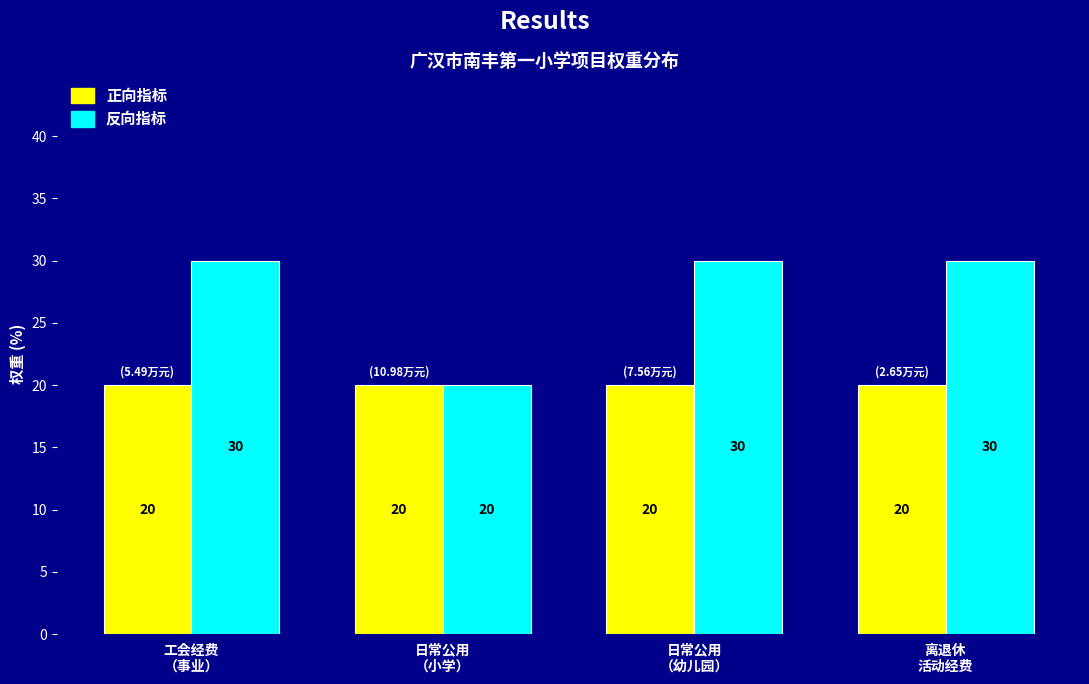

What position from the right is 工会经费
（事业）?

4